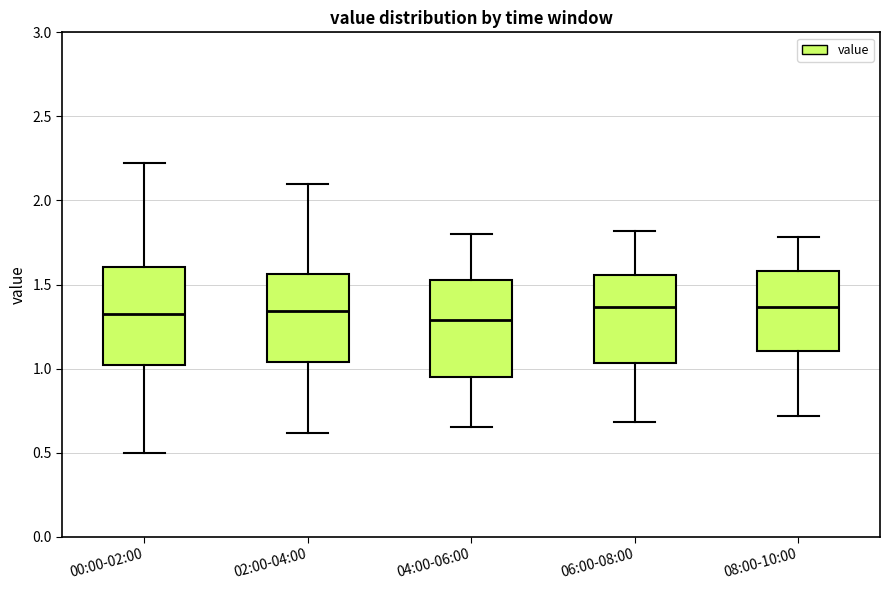

Where does the lower whisker of the box for 04:00-06:00 end on the y-axis? The values are not printed on the chart, so give them approximately, as read against the axis.

0.65